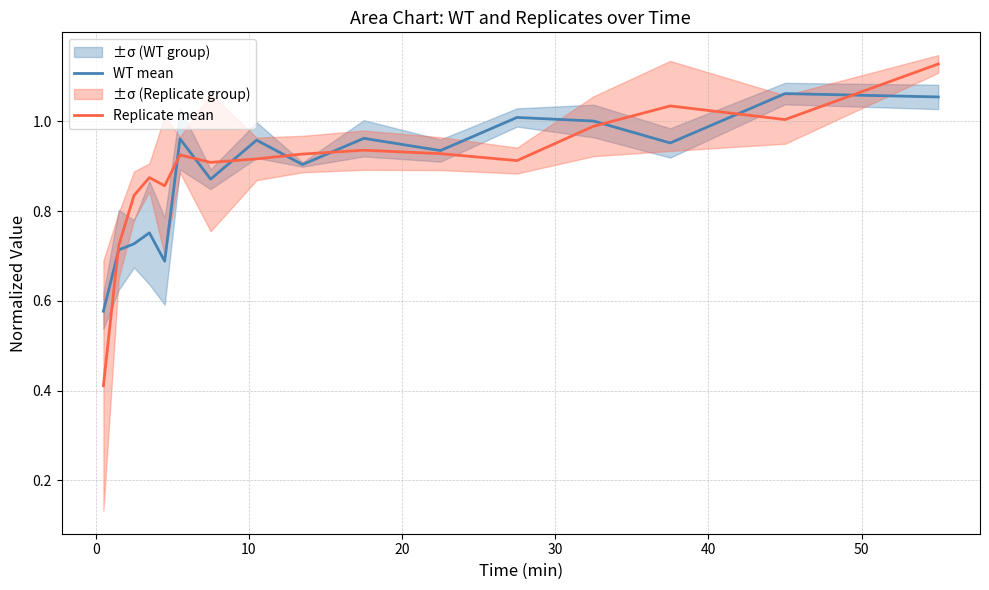

True or false: WT mean has more than 2 points higher than both neighbors.

True